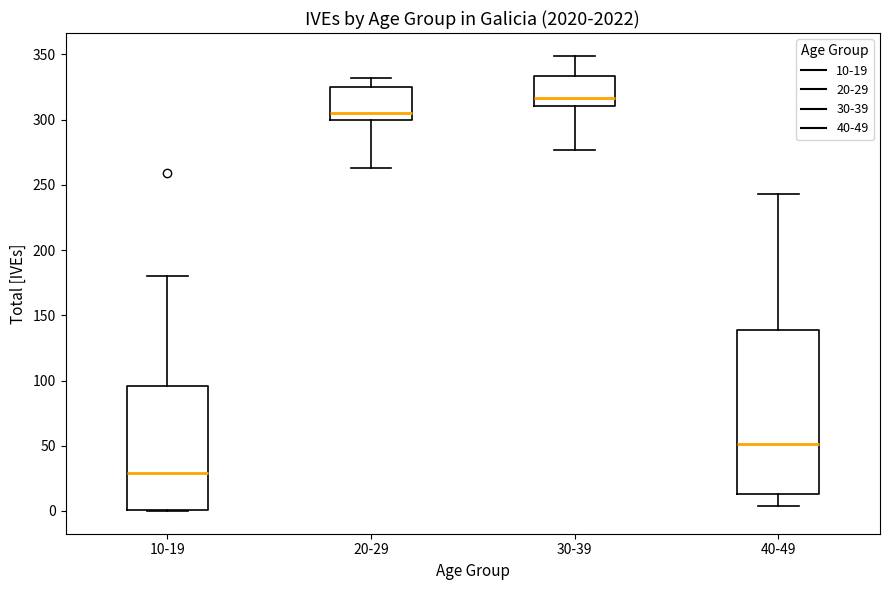

Which box has the highest median line?

30-39